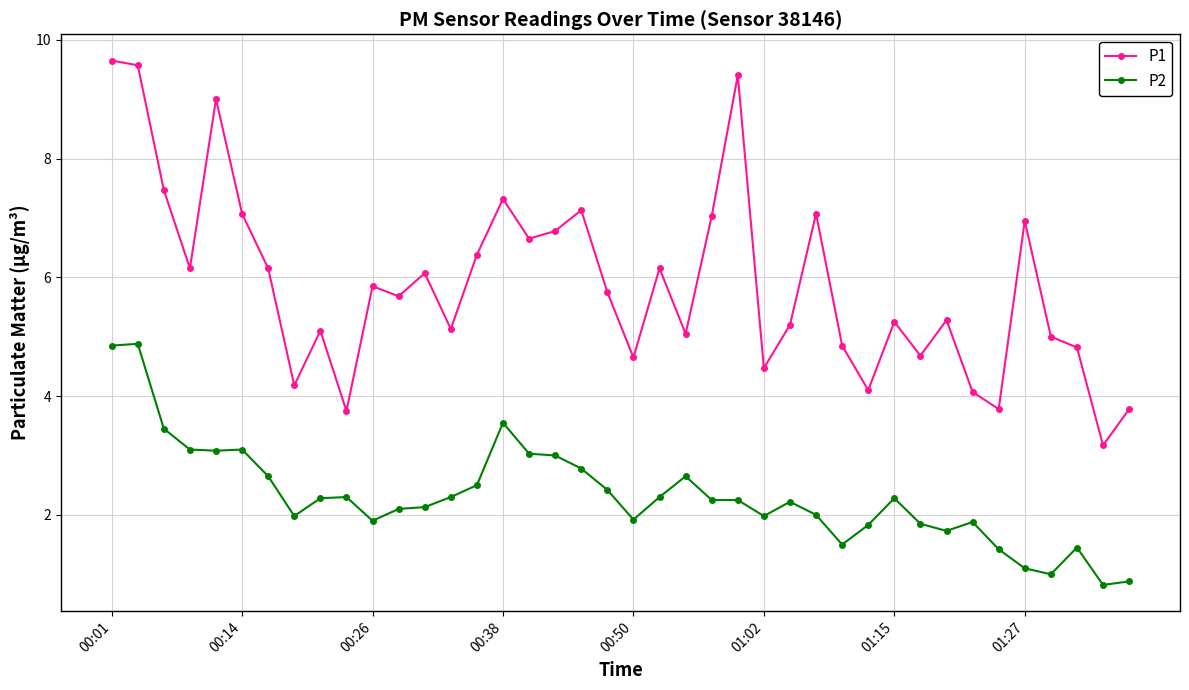

What is the maximum value shown in the chart?

9.7